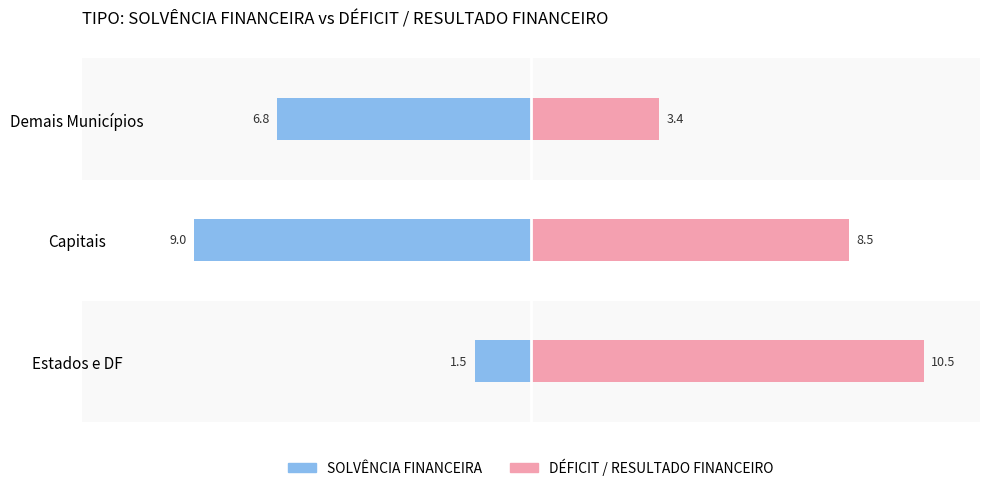

Which series has the largest total across all categories?

DÉFICIT / RESULTADO FINANCEIRO